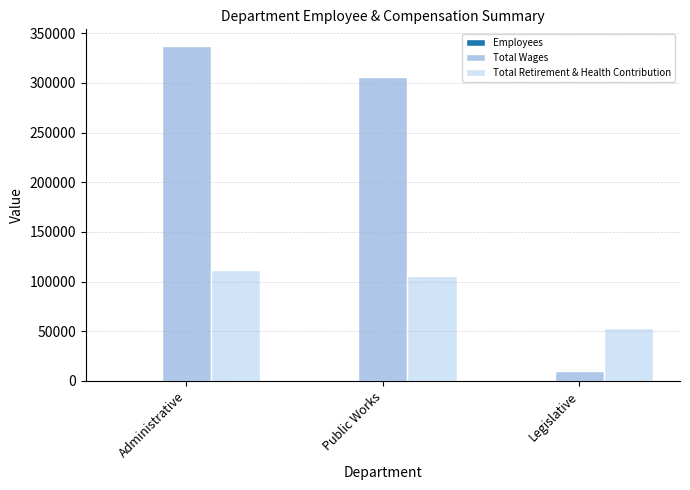

Between Administrative and Public Works, which series saw the biggest shift?

Total Wages